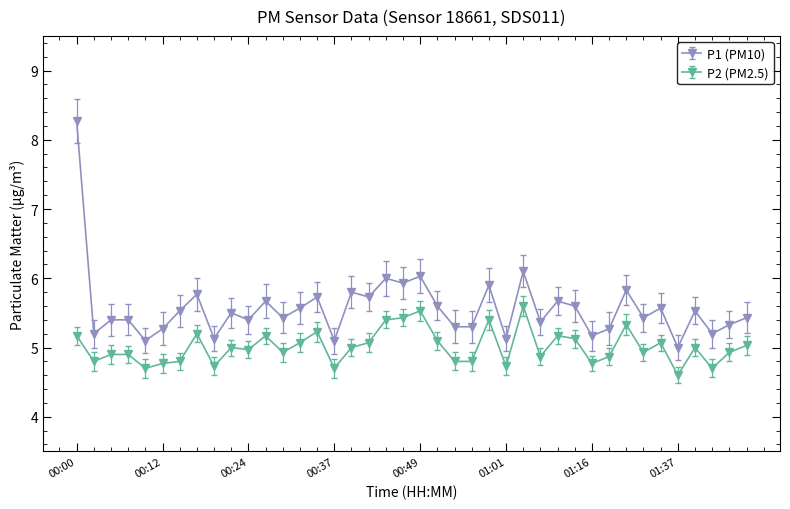

What are all the series names shown in the legend?

P1 (PM10), P2 (PM2.5)